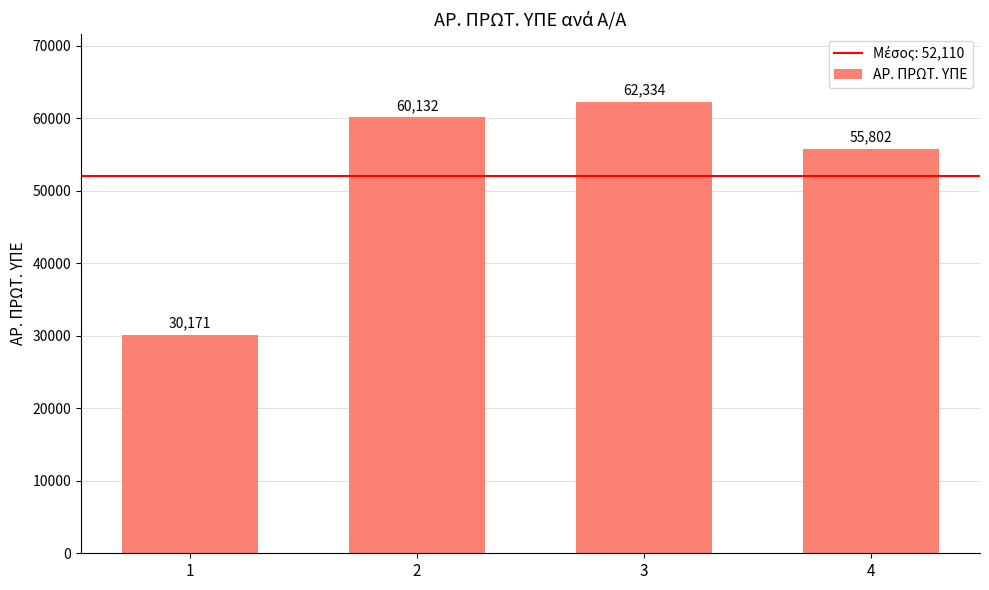

Reading left to right, extract all data points from this chart.

1=30171	2=60132	3=62334	4=55802